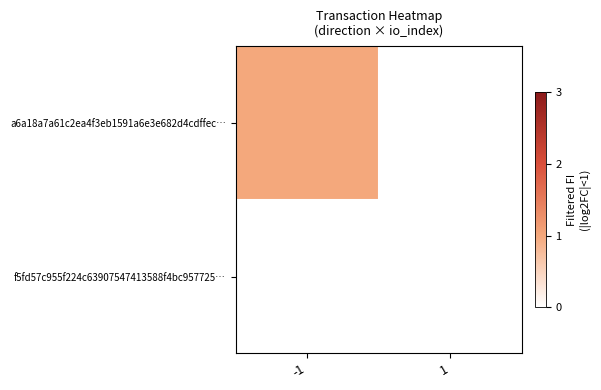

Reading right to left, list all the values displayed in this chart.

a6a18a7a61c2ea4f3eb1591a6e3e682d4cdffec…: 1=0	-1=1
f5fd57c955f224c63907547413588f4bc957725…: 1=0	-1=0